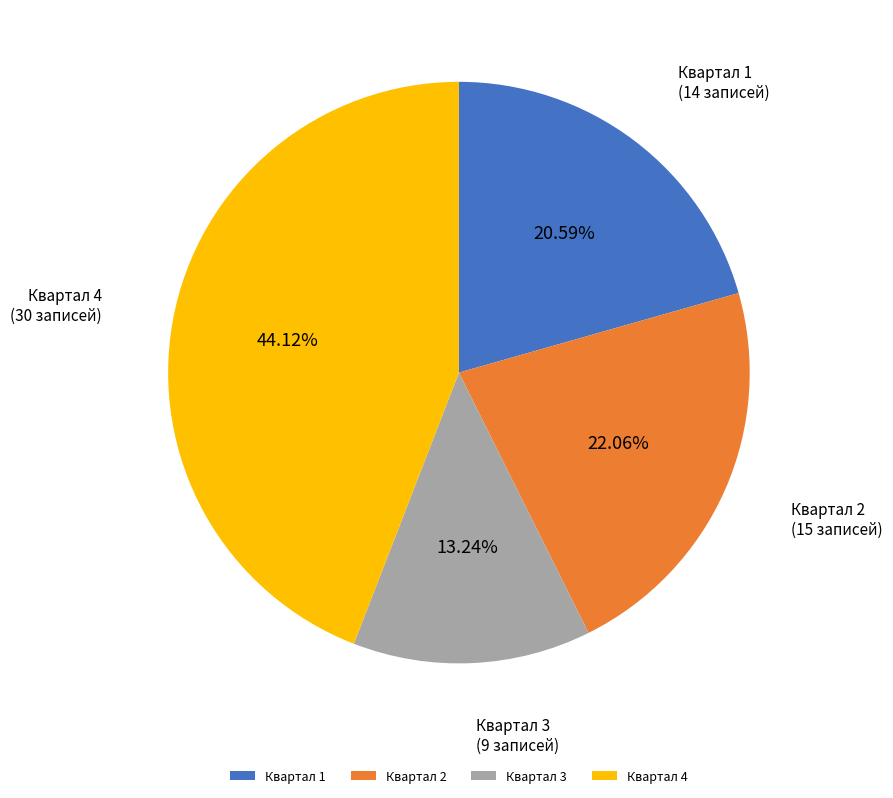

How many segments does this pie chart have?

4